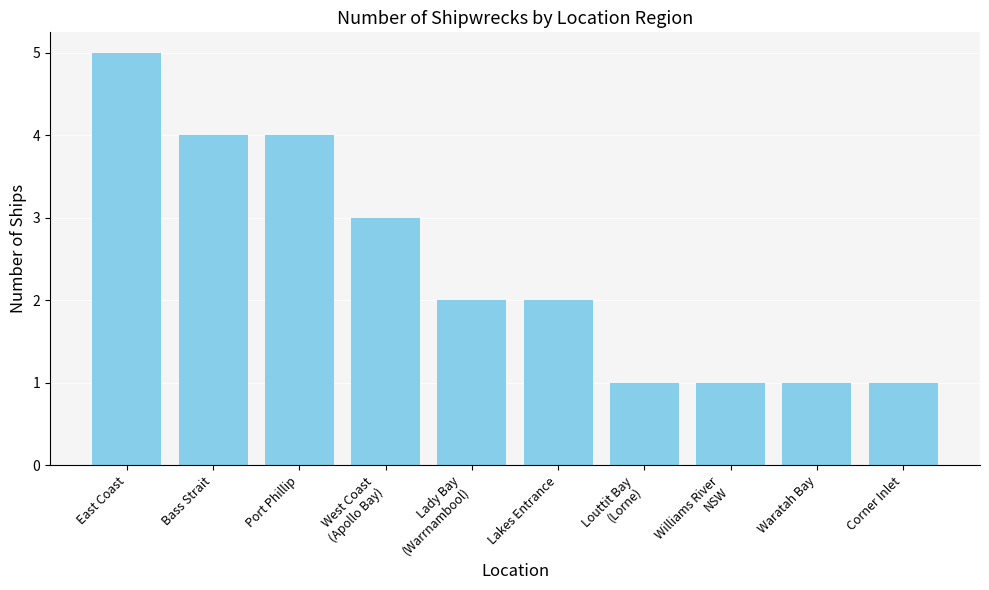

True or false: the data shows 5 at East Coast.

True